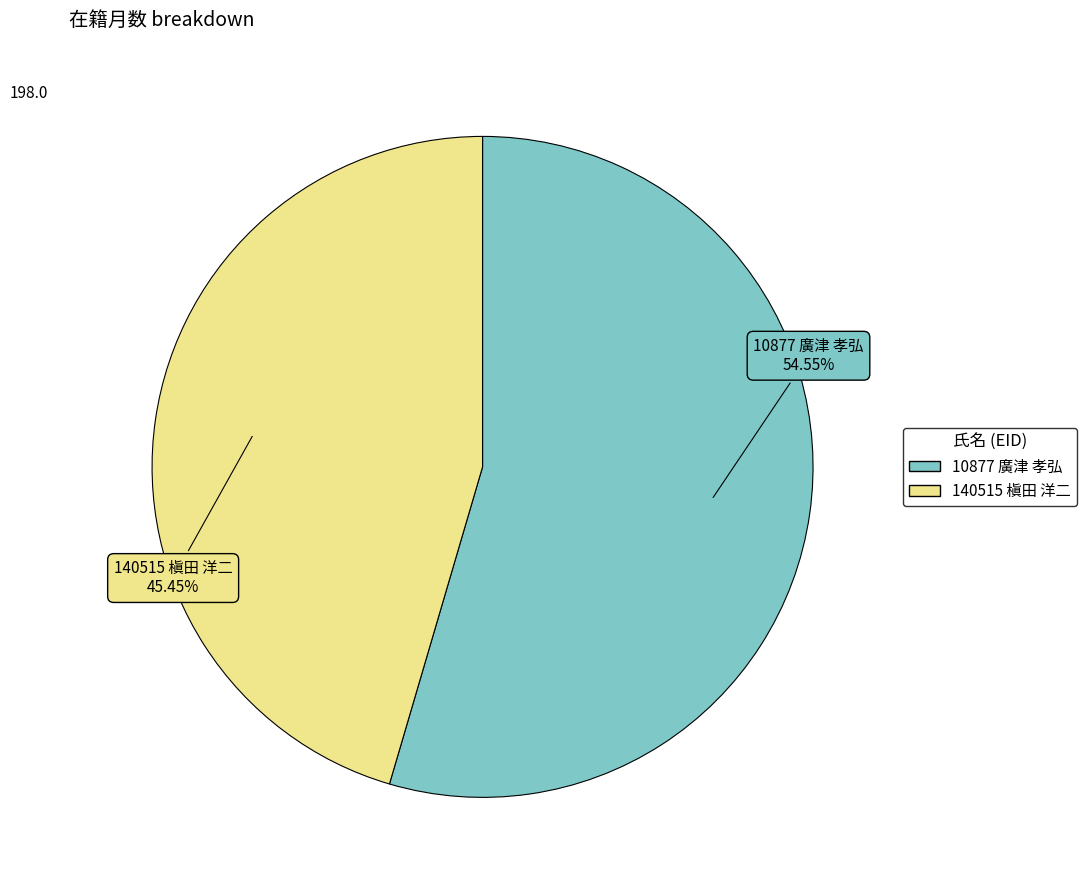

Count the number of slices in the pie.

2